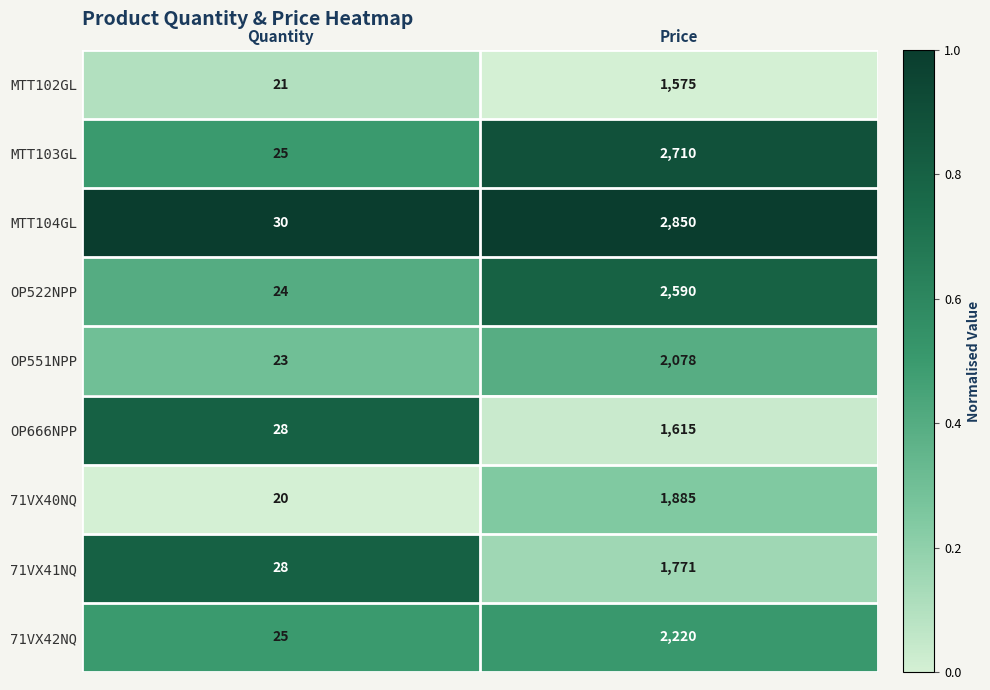

What is the sum of all MTT103GL values?

2735